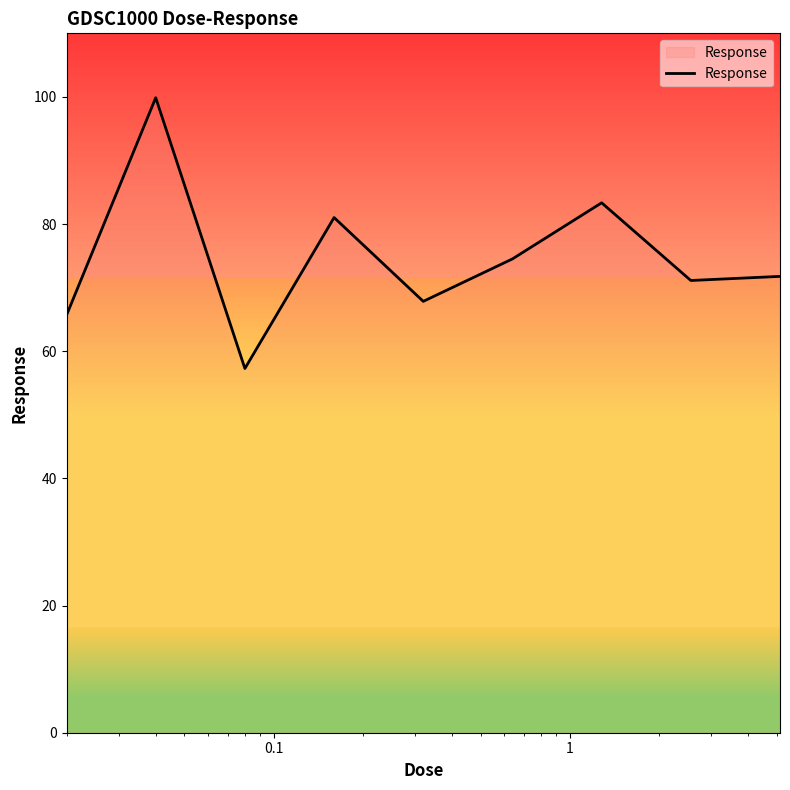

What is the minimum value shown in the chart?

57.3